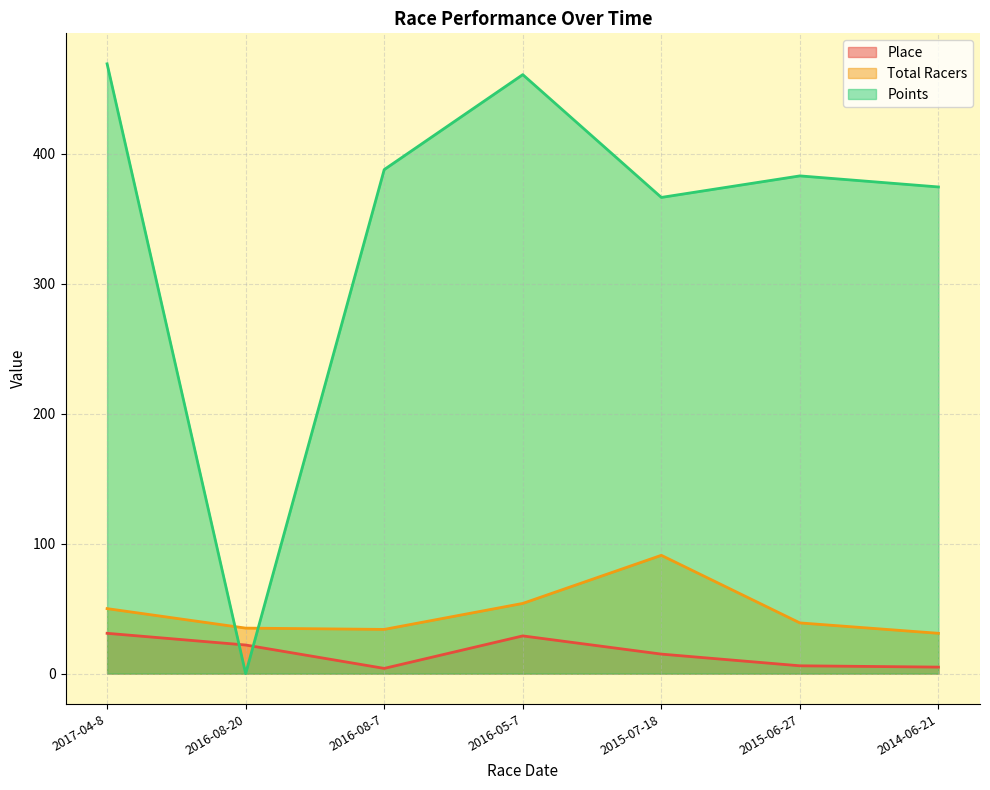

What is the label of the 6th point from the right?

2016-08-20